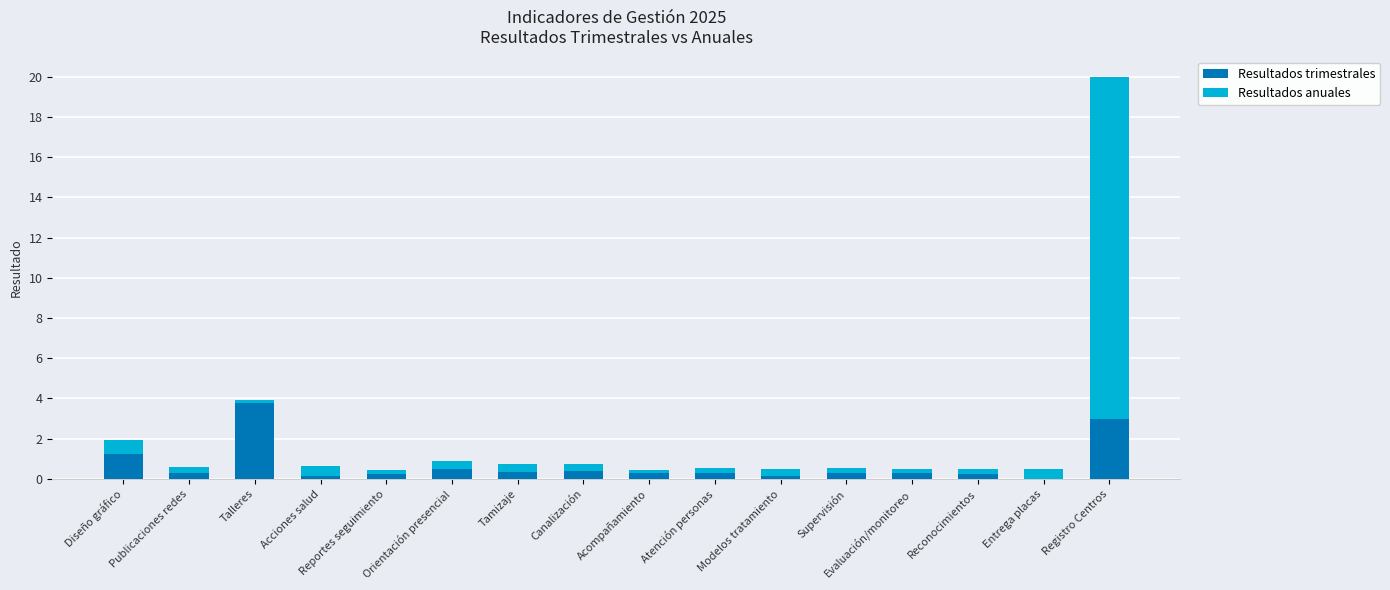

What is the highest value of the Resultados trimestrales series?

3.8